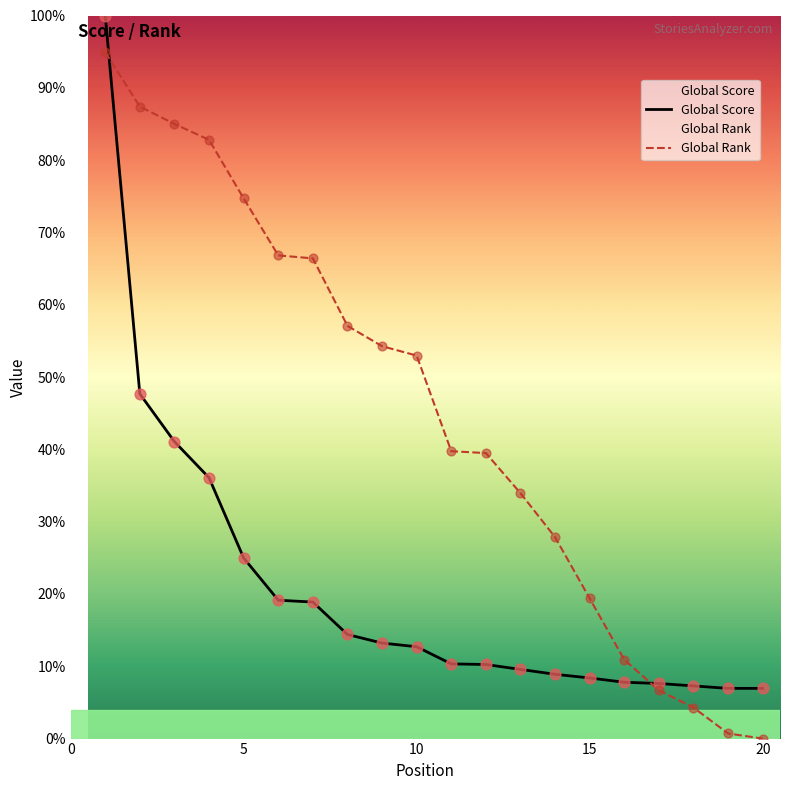

Which series reaches the minimum Y coordinate?

Global Rank